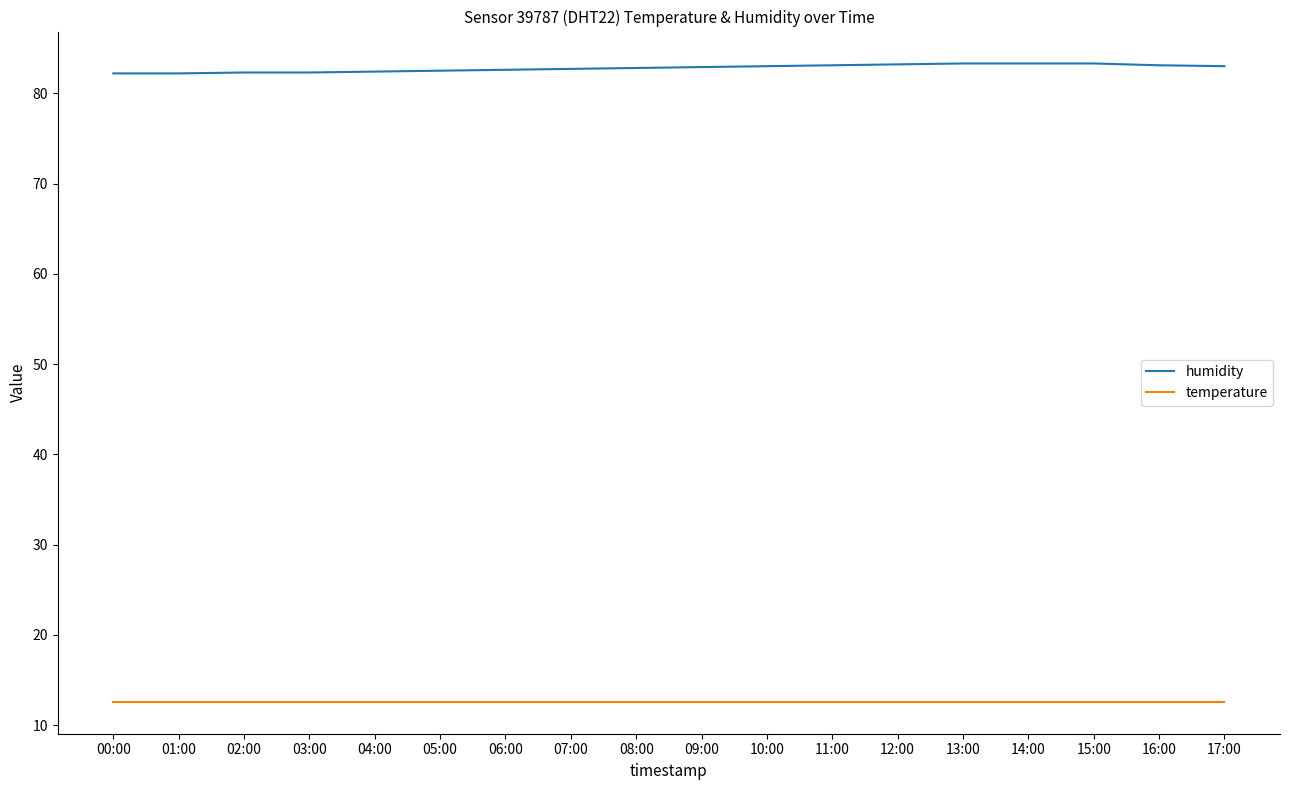

Which series has the widest spread of values?

humidity